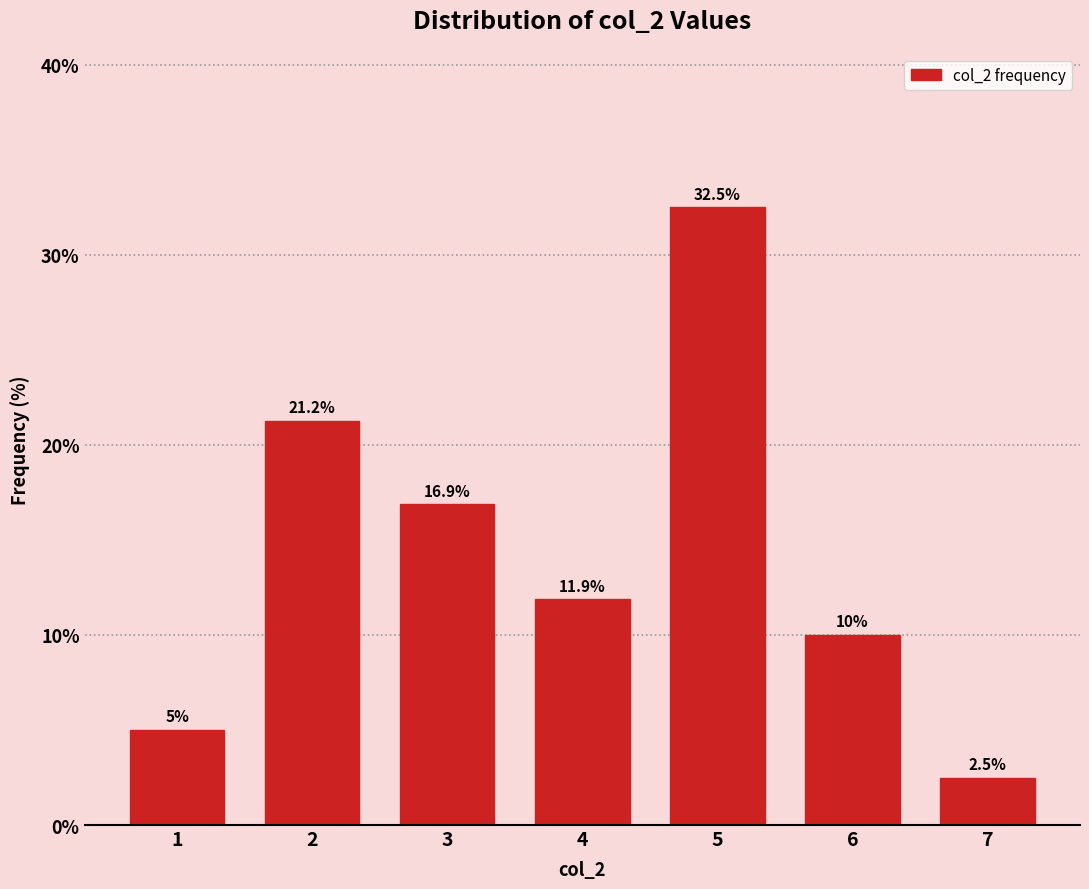

Which category has the lowest value across all series?

7